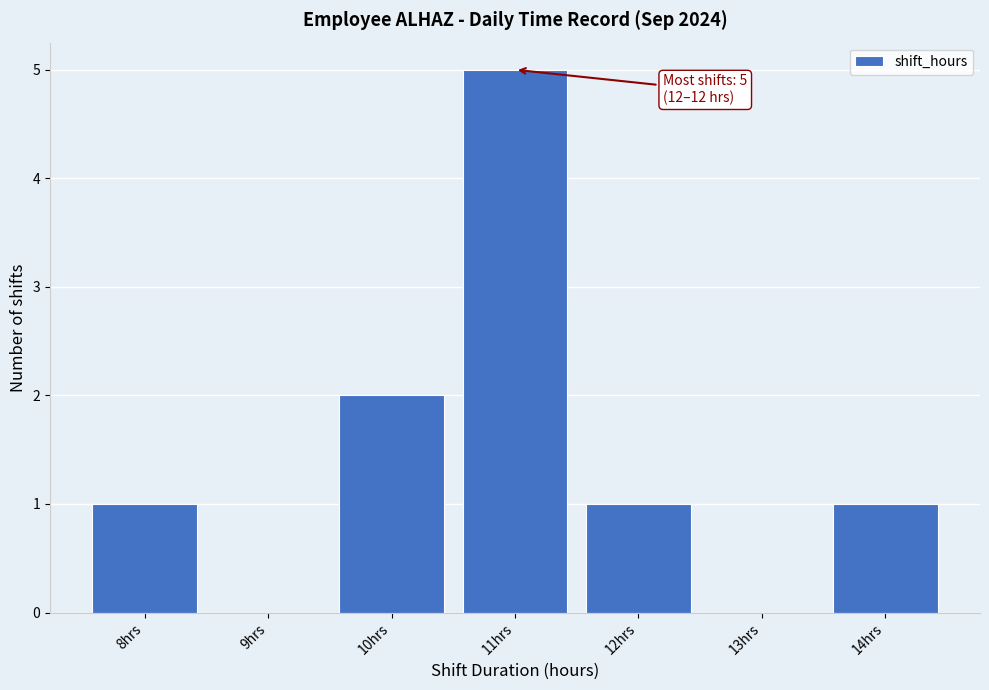

Reading right to left, transcribe all the data shown in this chart.

14hrs=1	13hrs=0	12hrs=1	11hrs=5	10hrs=2	9hrs=0	8hrs=1